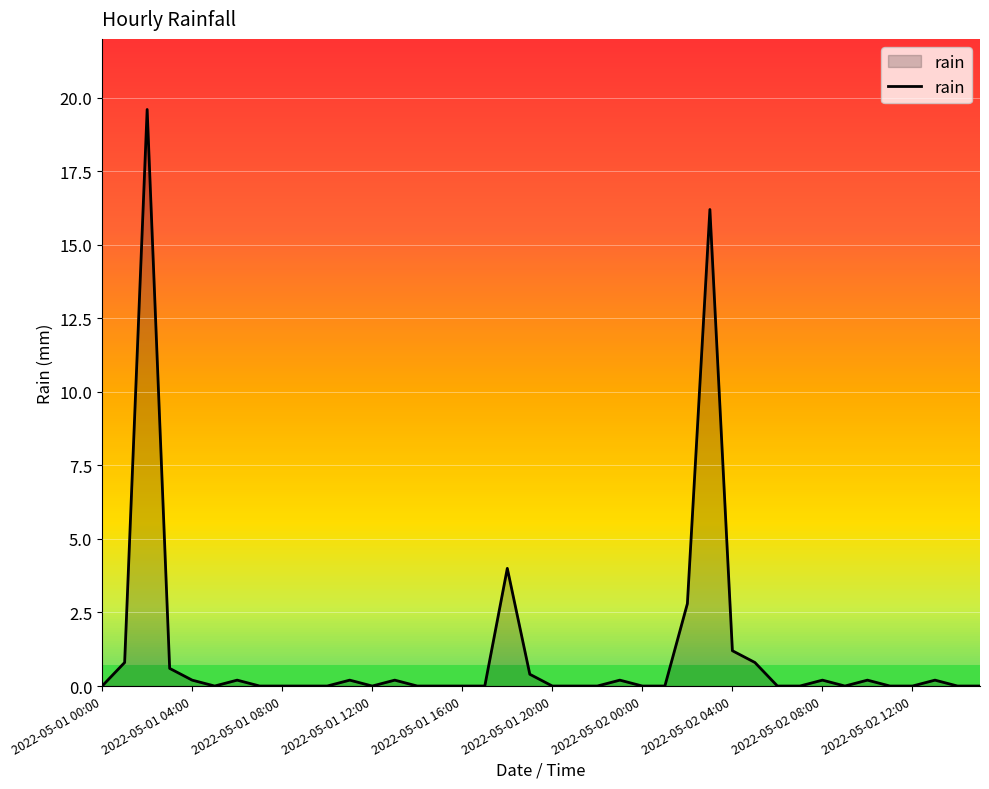

What is the greatest value displayed?

19.6